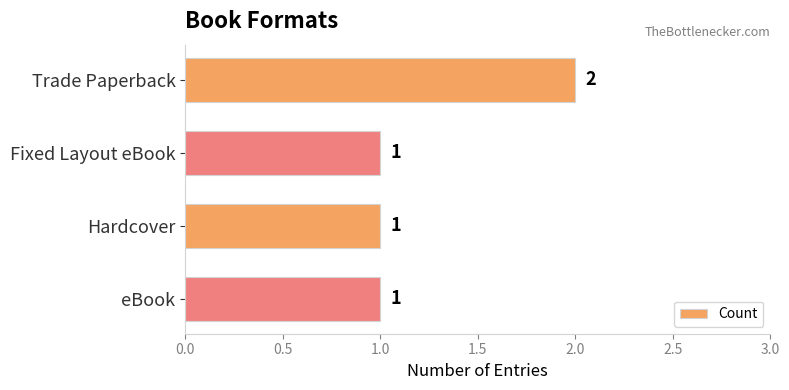

How many values are between 1 and 2?

4